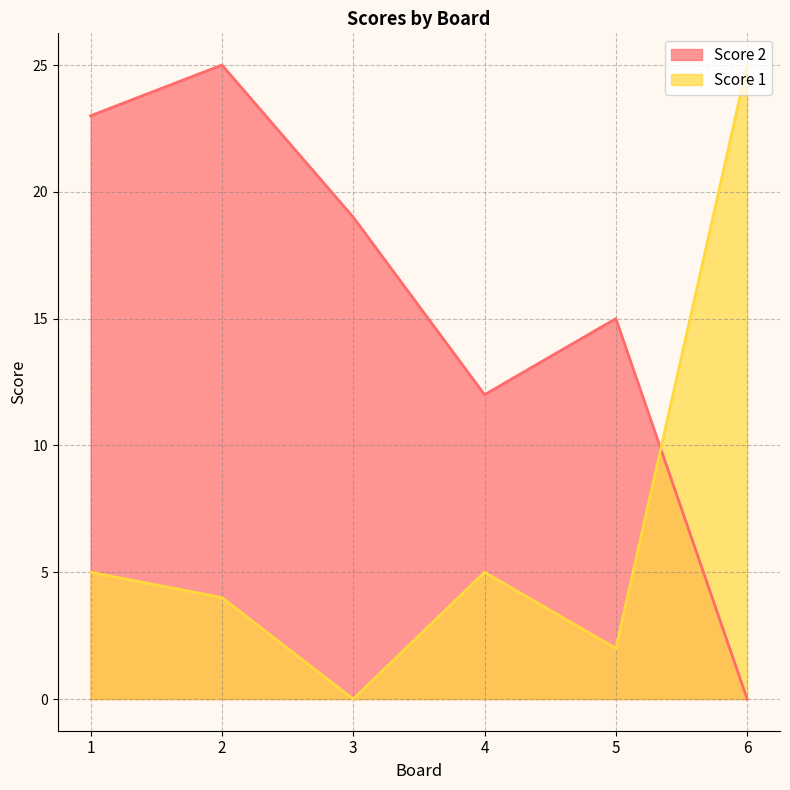

At which category does Score 1 reach its first local peak?

4